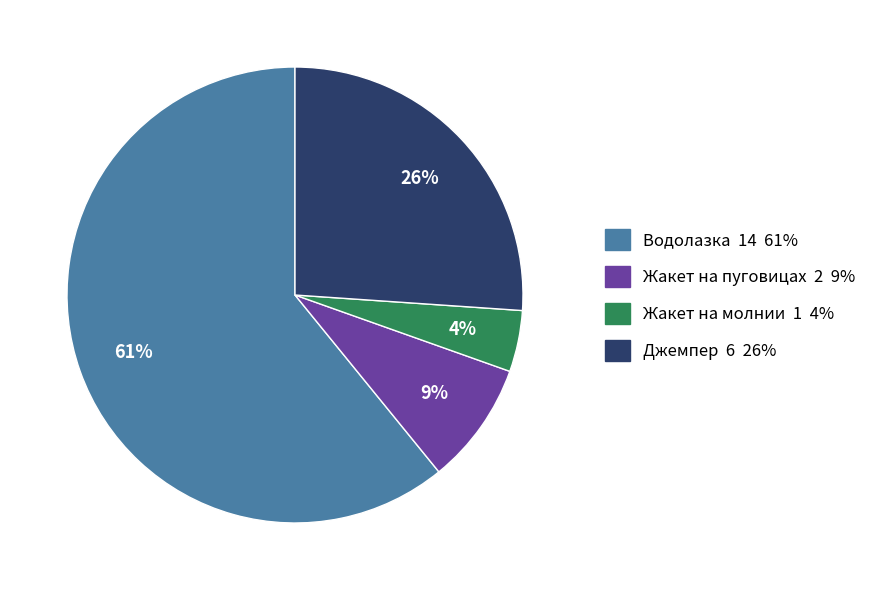

What percentage is the Джемпер slice, to the nearest percent?

26%